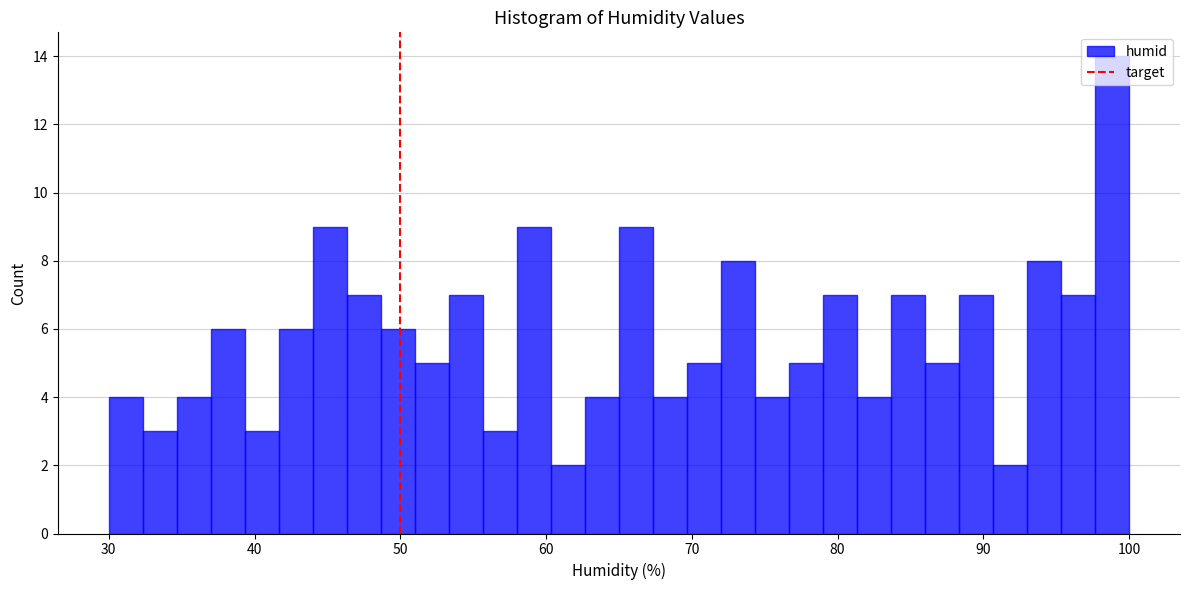

Read against the x-axis, roughly where is the centre of the tallest bar?

99